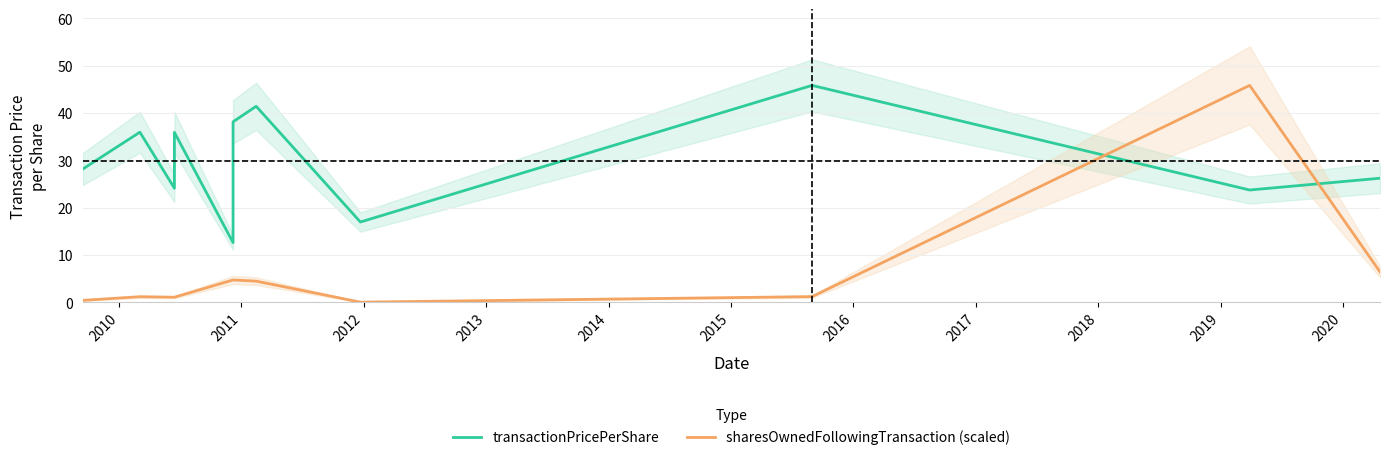

In transactionPricePerShare, how many points are lower than both neighbors (excluding endpoints)?

4